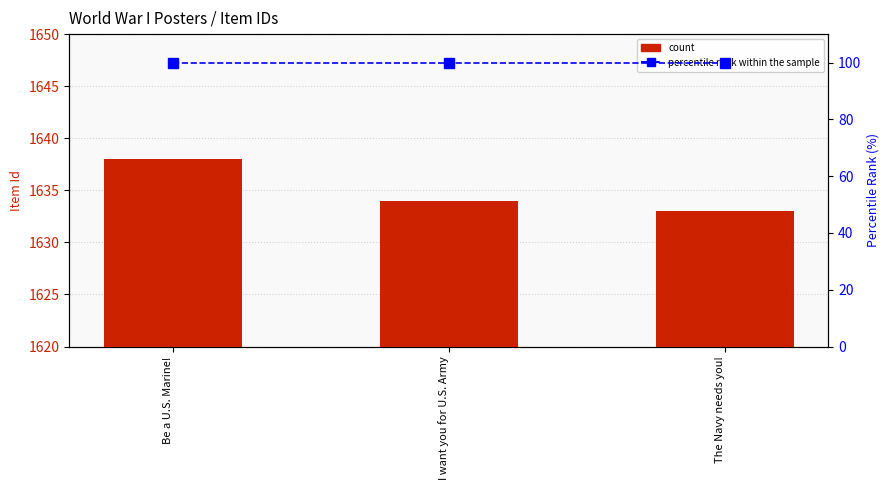

What is the sum of the percentile rank within the sample values at I want you for U.S. Army and Be a U.S. Marine!?

200